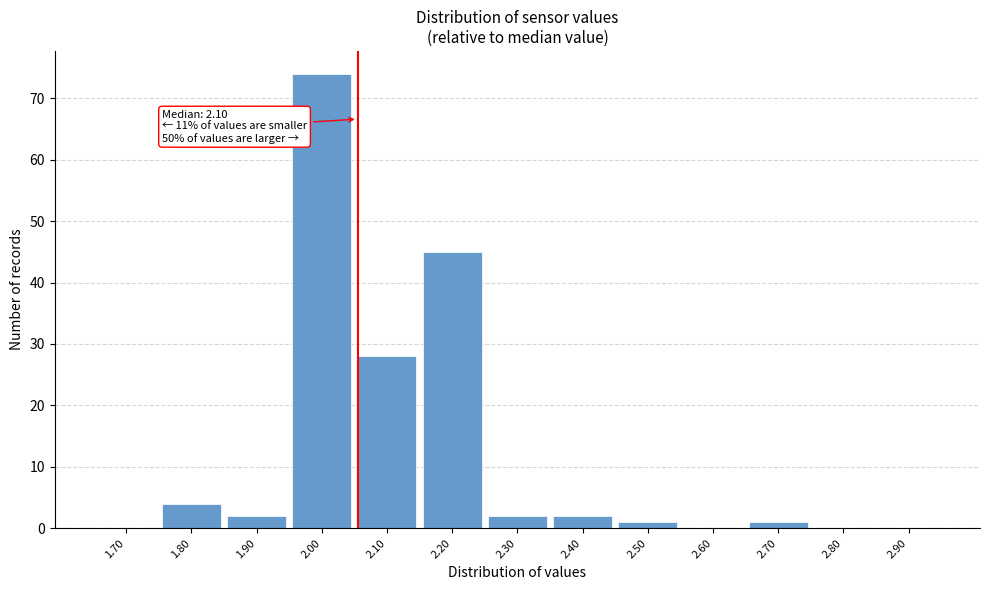

Reading left to right, what are all the values shown in this chart?

1.70=0	1.80=4	1.90=2	2.00=74	2.10=28	2.20=45	2.30=2	2.40=2	2.50=1	2.60=0	2.70=1	2.80=0	2.90=0